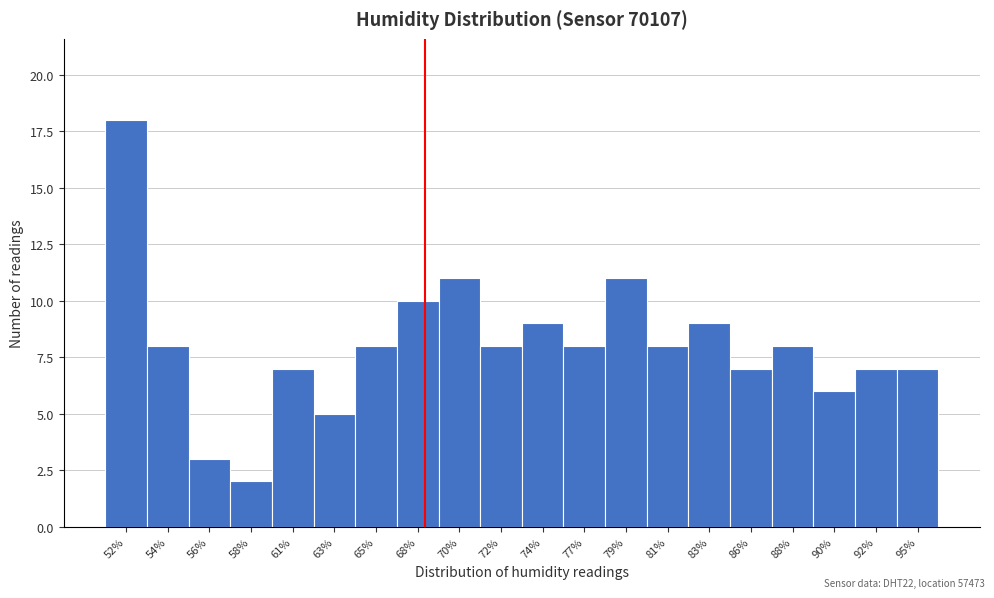

Reading right to left, list all the values displayed in this chart.

95%=7	92%=7	90%=6	88%=8	86%=7	83%=9	81%=8	79%=11	77%=8	74%=9	72%=8	70%=11	68%=10	65%=8	63%=5	61%=7	58%=2	56%=3	54%=8	52%=18